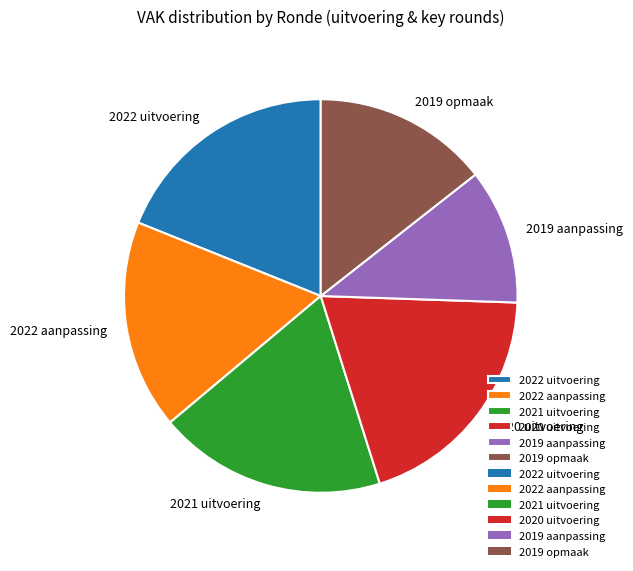

Do 2020 uitvoering and 2022 uitvoering together represent more than half of the pie?

No